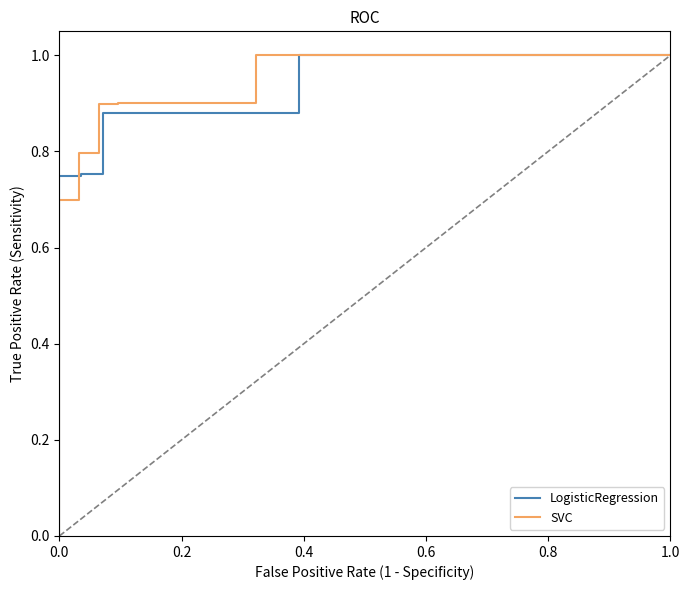

What is the maximum value shown in the chart?

1.0